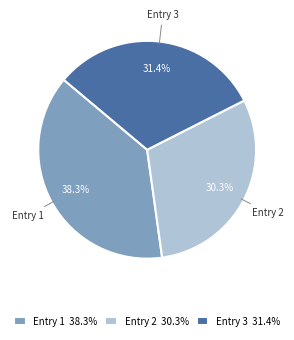

Between Entry 2 and Entry 3, which is larger?

Entry 3